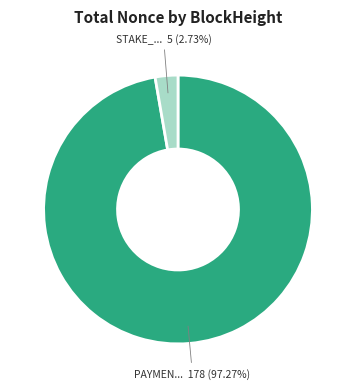

Is there a majority slice in this chart?

Yes